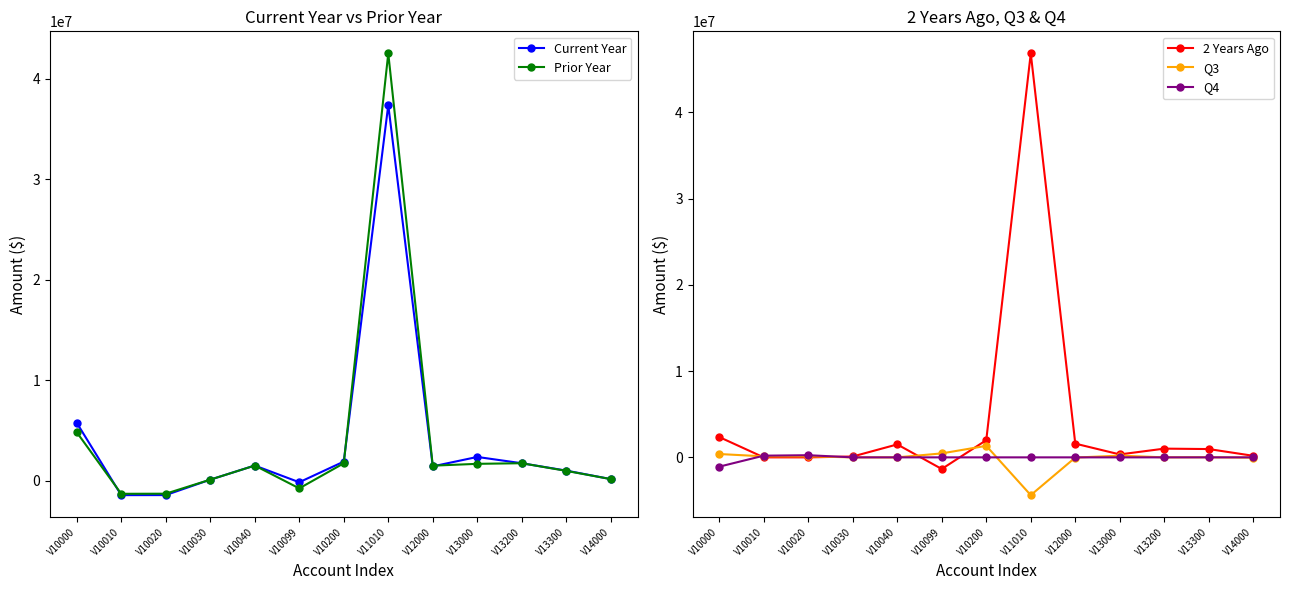

What is the highest value of the Current Year series?

37365372.6